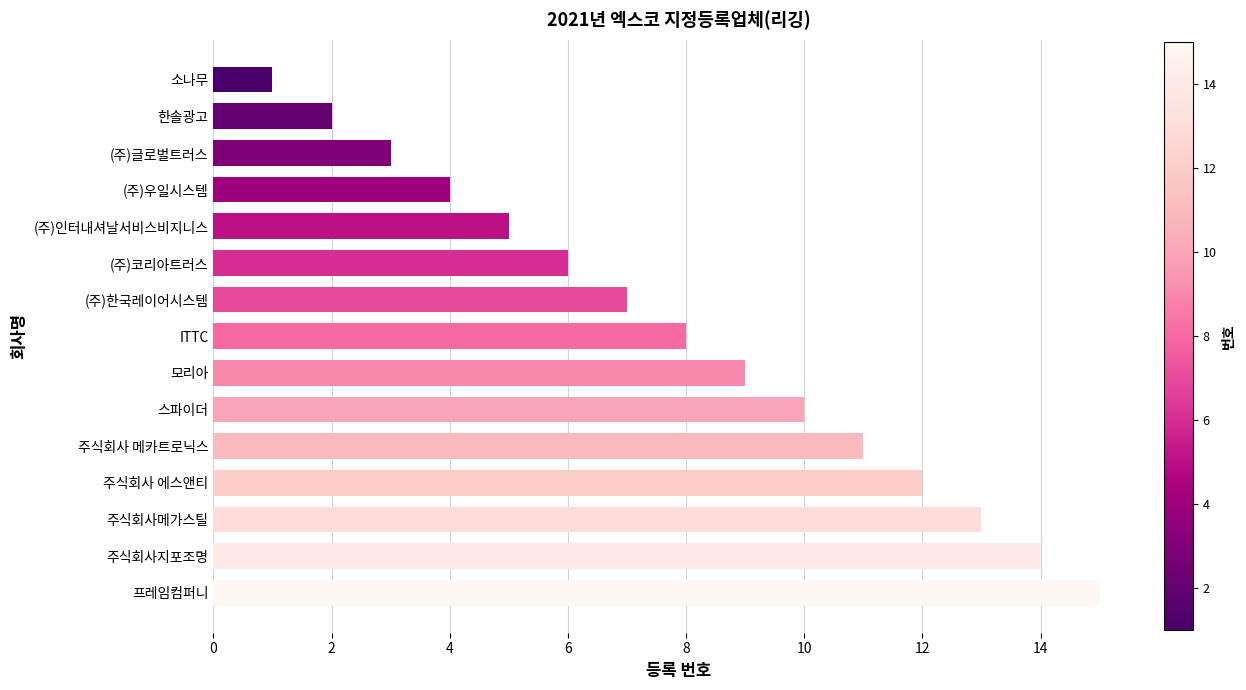

Between 한솔광고 and (주)글로벌트러스, which is larger?

(주)글로벌트러스